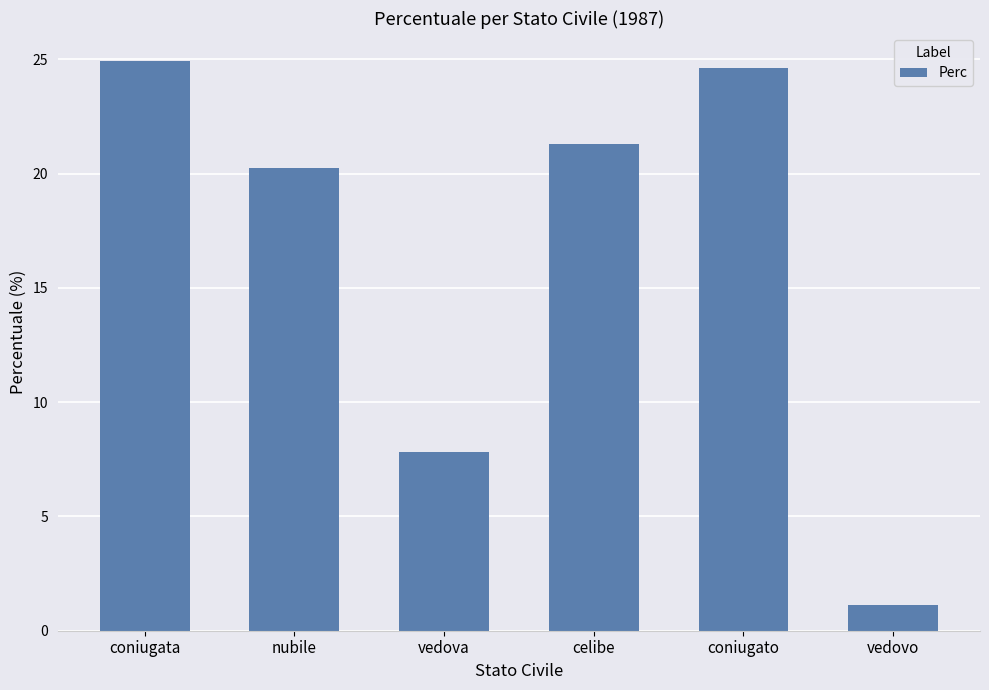

What is the difference between the second highest and minimum values?

23.5